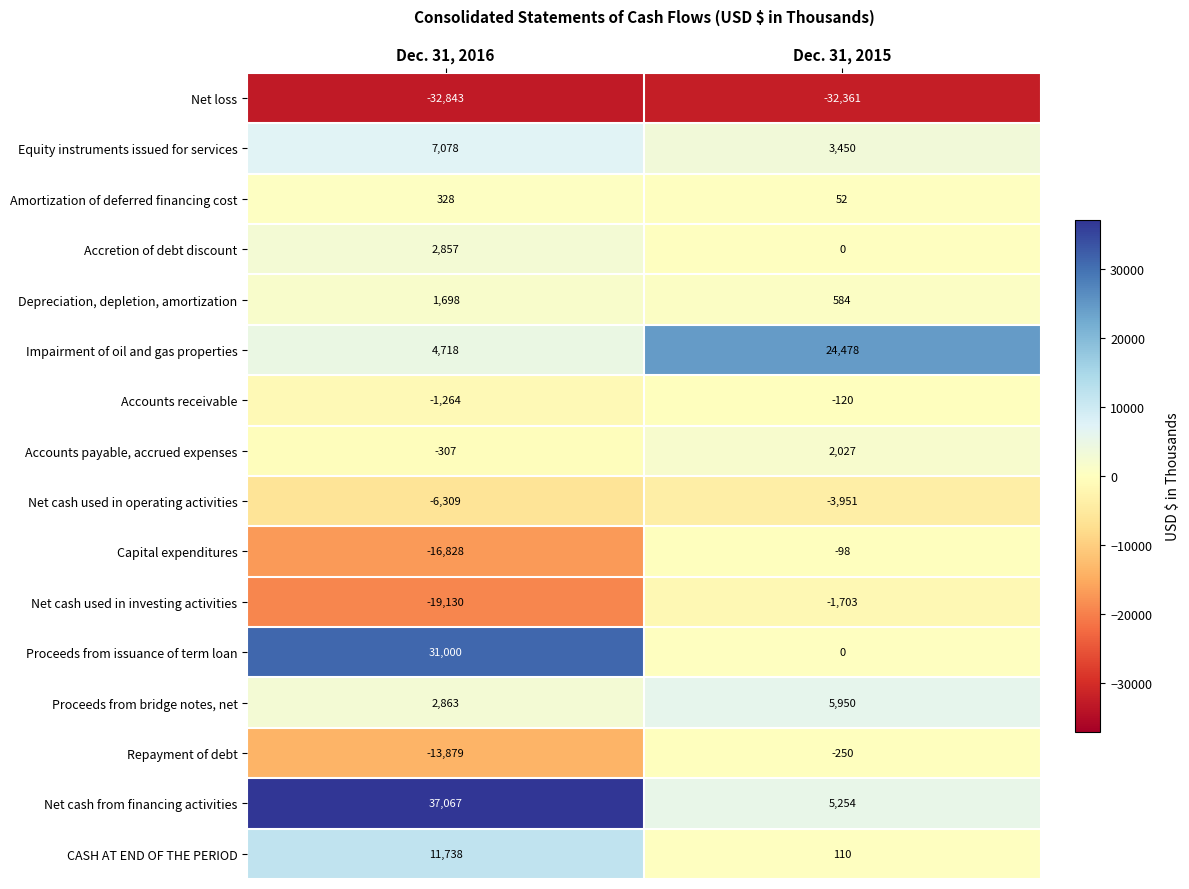

What is the spread (max minus min) of values at Dec. 31, 2016?

69910